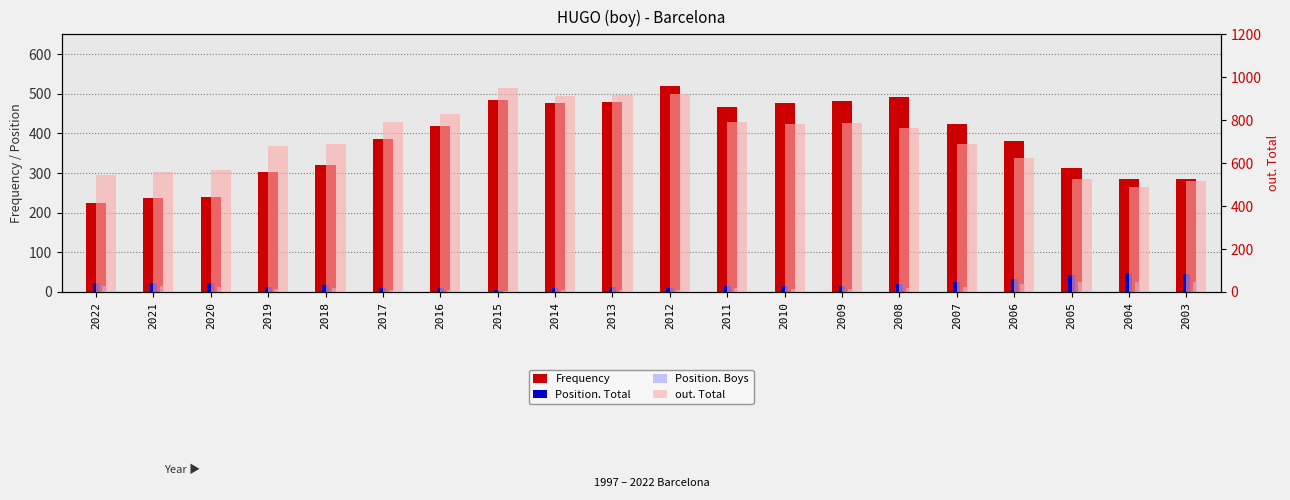

At how many categories does at least one series exceed 457?

20